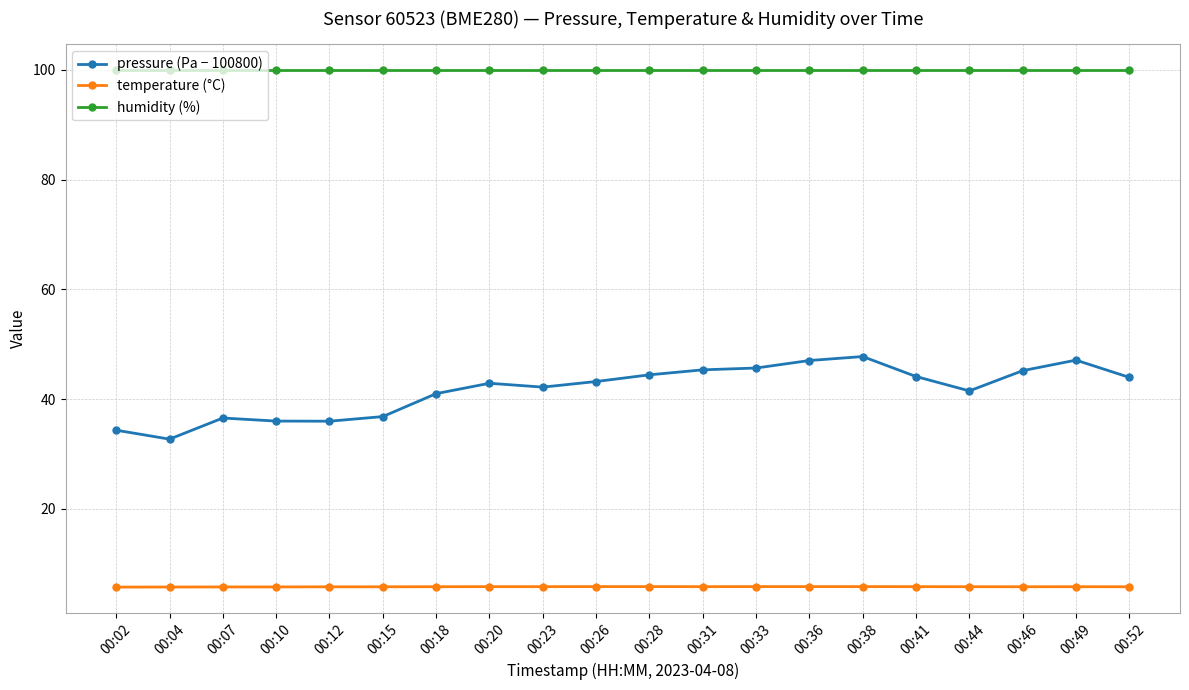

What is the sum of all pressure (Pa − 100800) values?

834.2